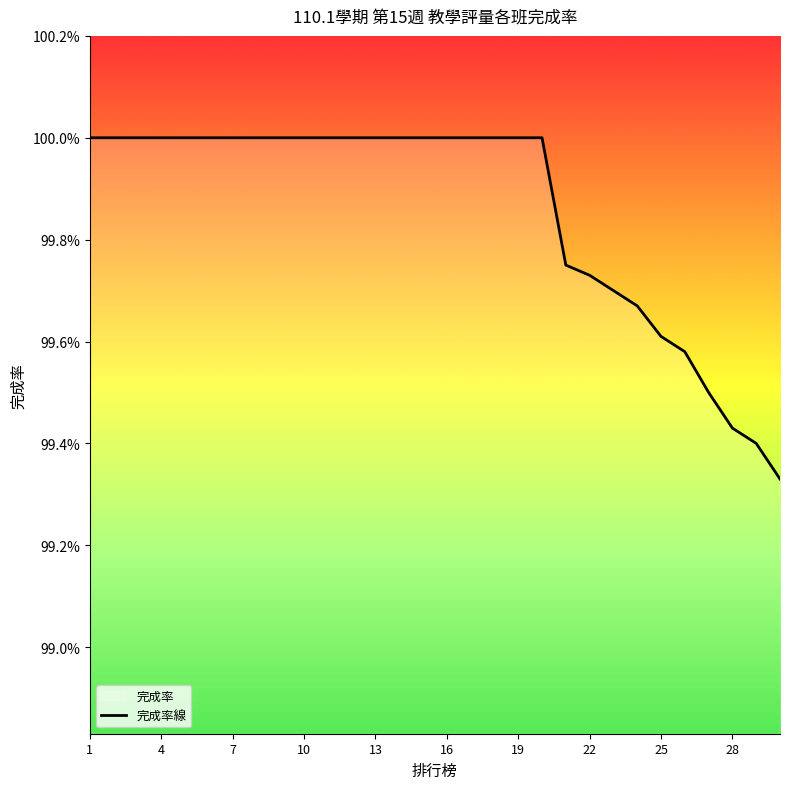

The chart shows a value of 1.0 at 22. True or false?

True